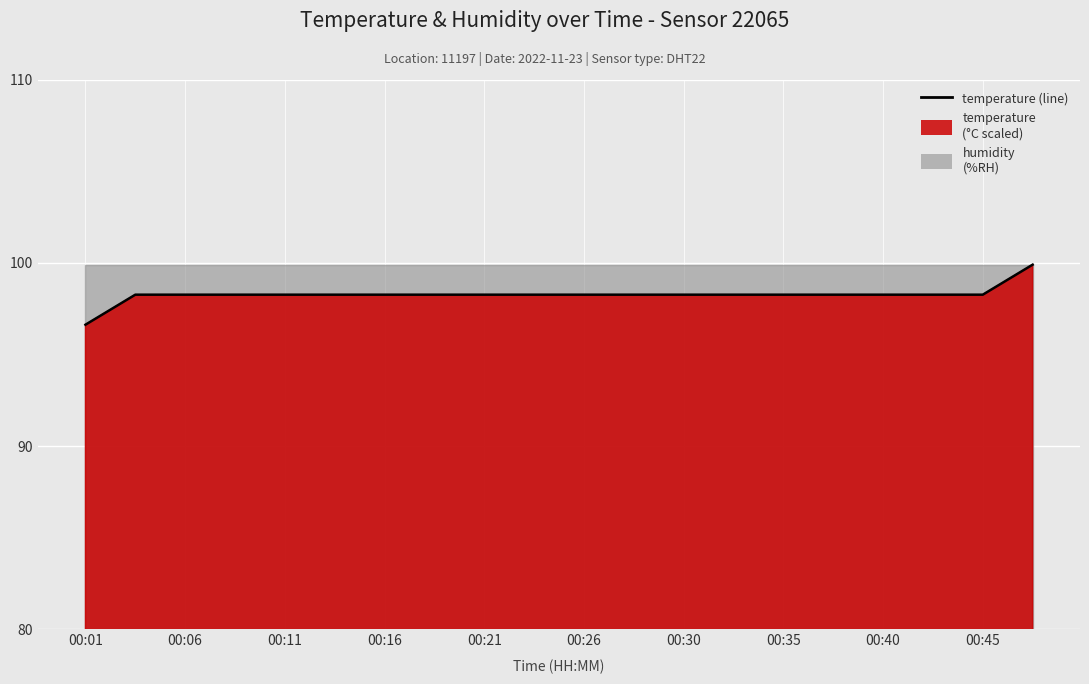

How many data points are above 98?

19